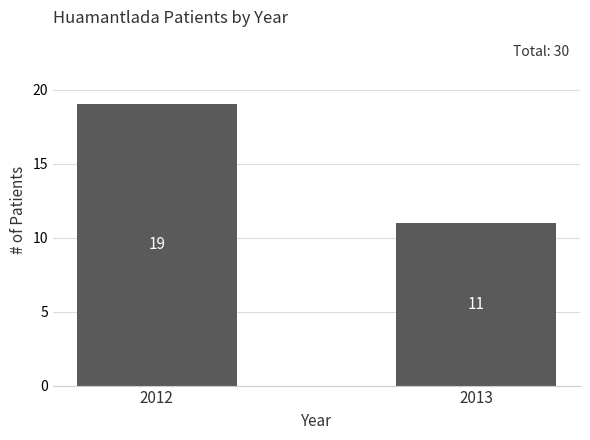

Reading right to left, list all the values displayed in this chart.

2013=11	2012=19